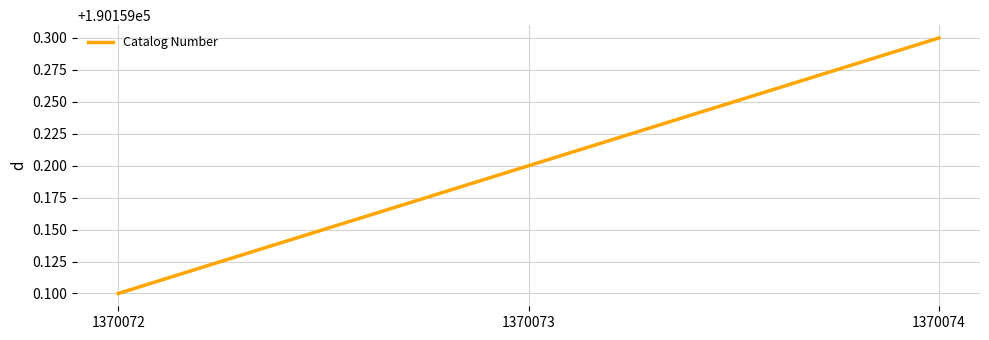

What is the change in value from 1370072 to 1370073?

+0.1